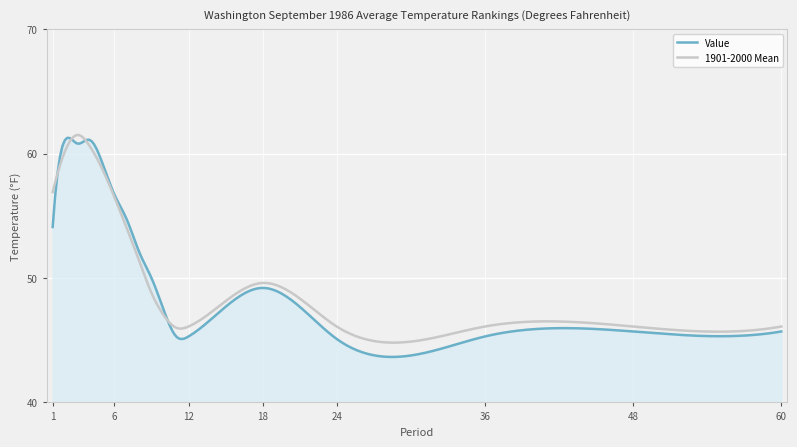

Which series has the widest spread of values?

Value